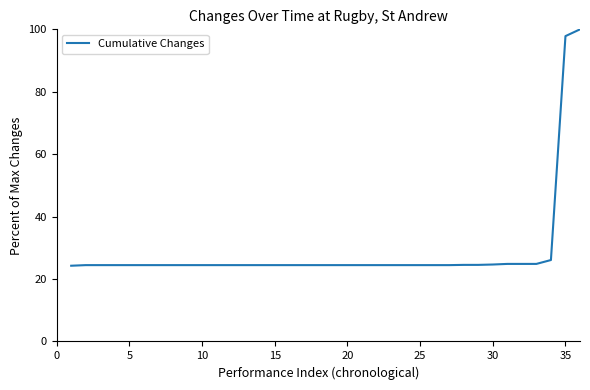

How many lines are shown in the chart?

1